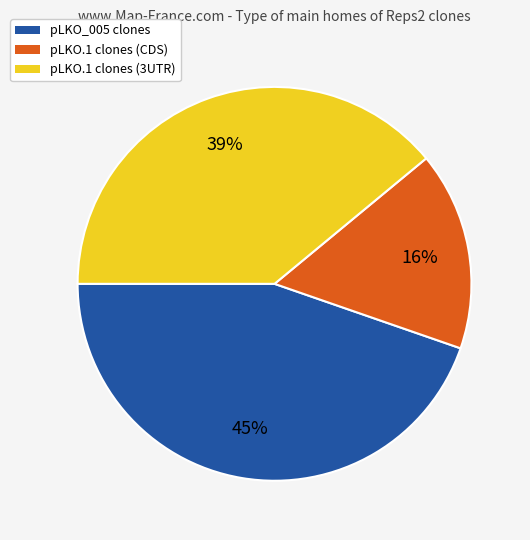

To the nearest percent, what is the average slice percentage?

33%